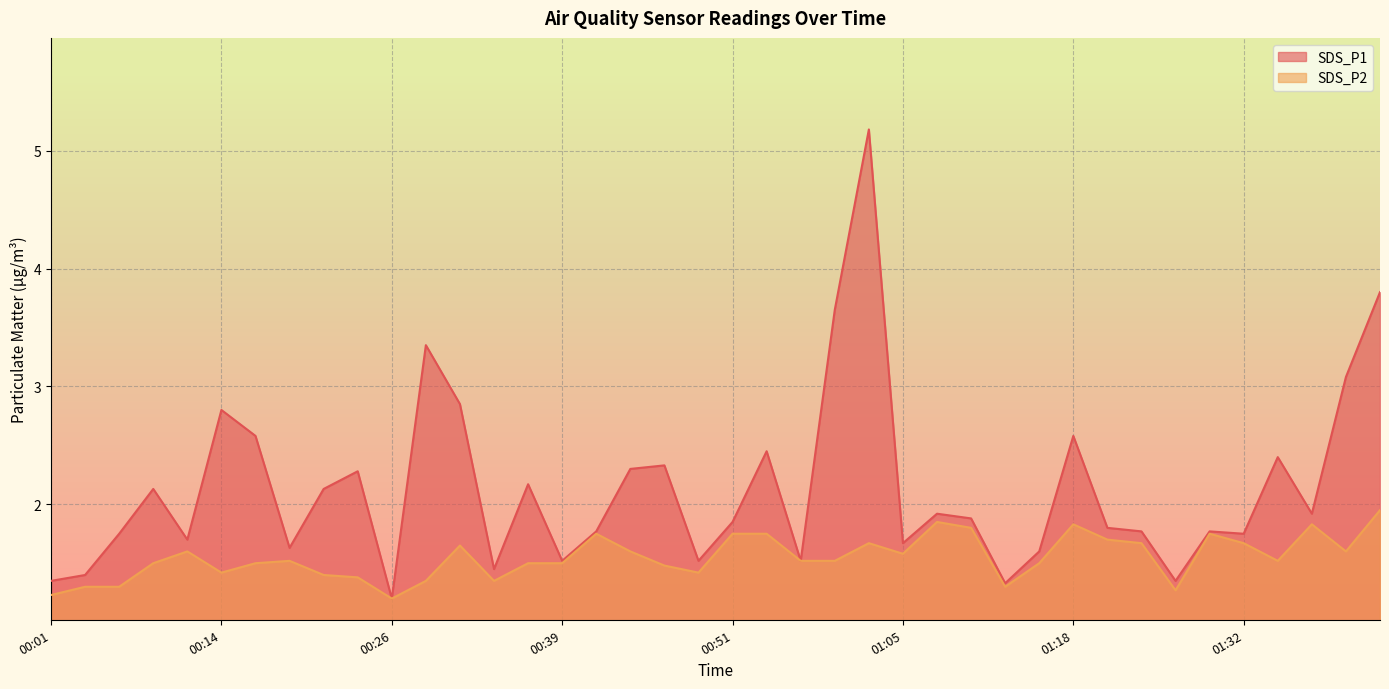

True or false: SDS_P1 and SDS_P2 cross at least once.

False